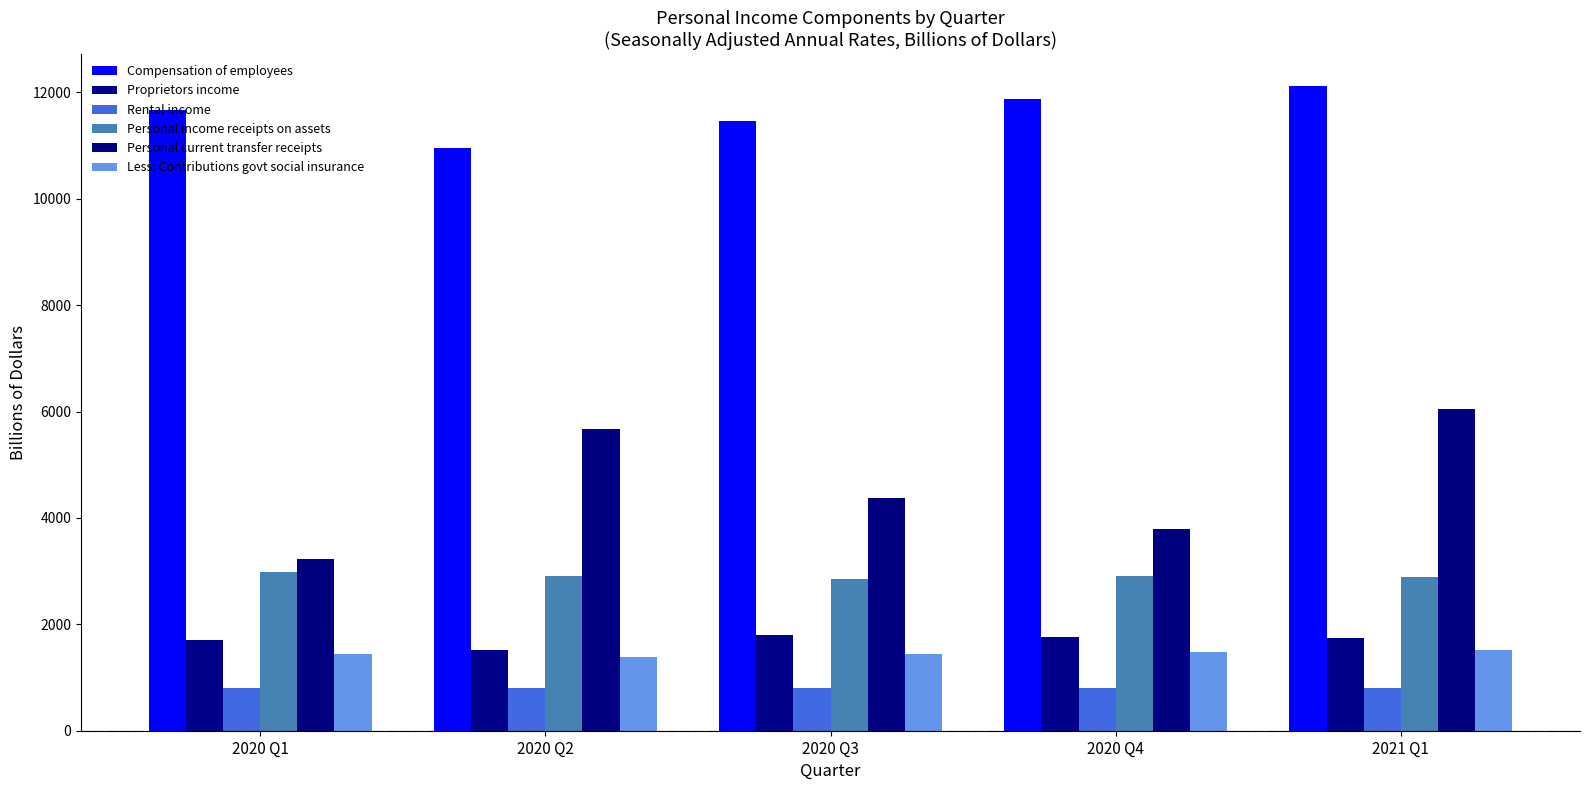

Which series has the largest total across all categories?

Compensation of employees